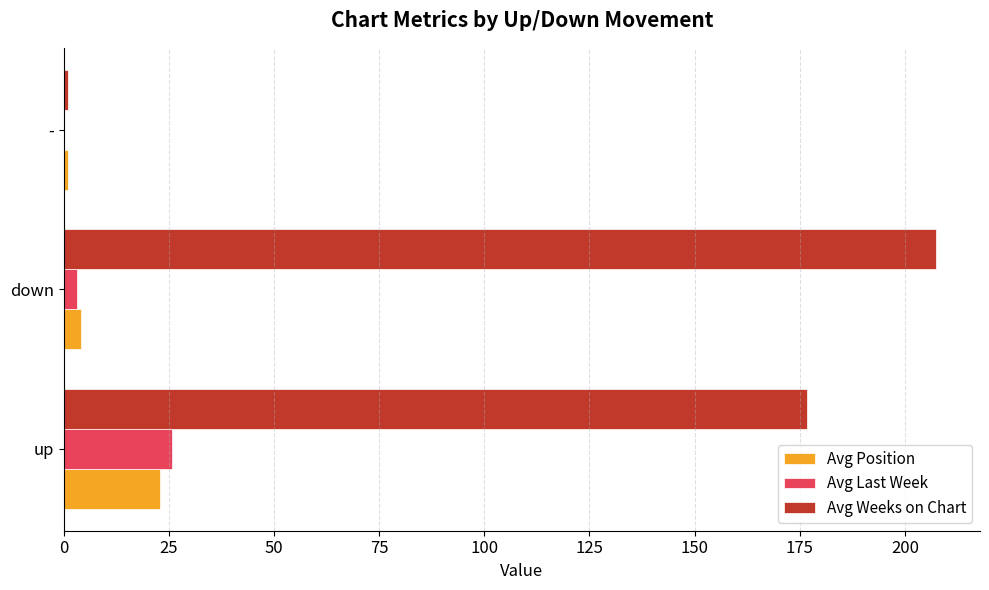

Which category has the highest value in the Avg Last Week series?

up